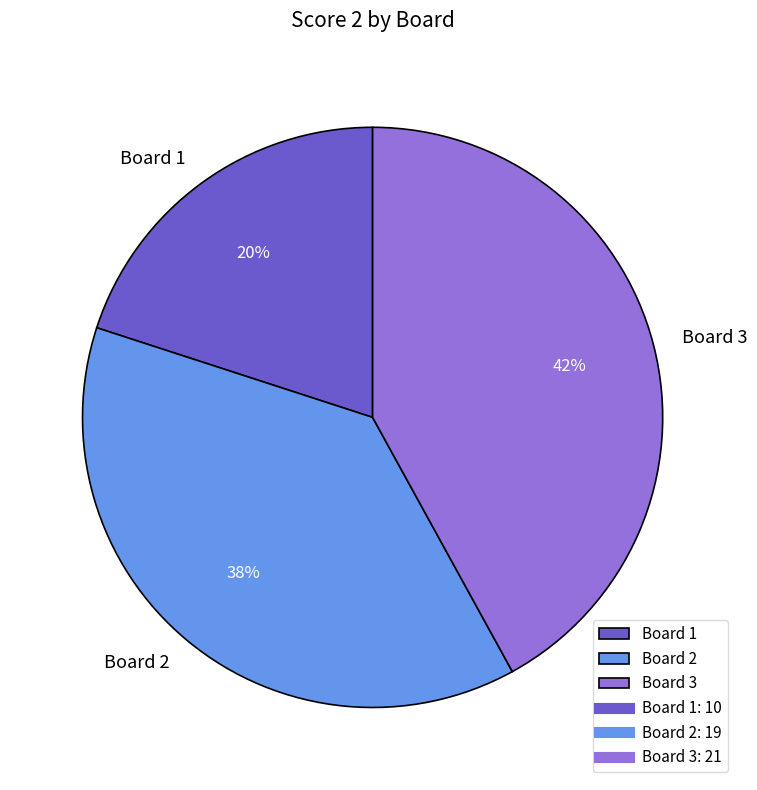

Is the sum of Board 2 and Board 1 greater than half?

Yes